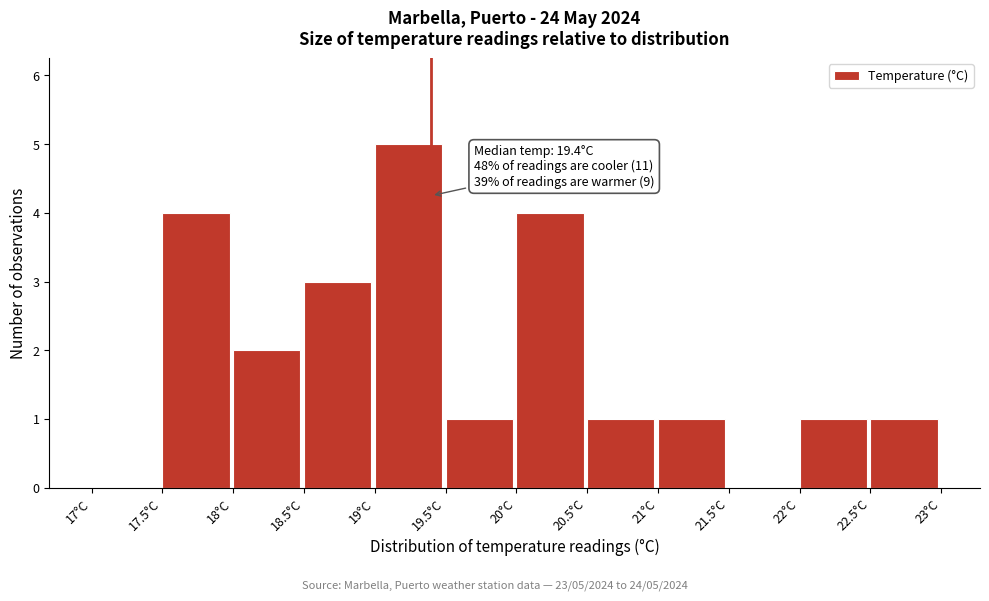

Over which range of the x-axis is the bar tallest?

19.0 to 19.5